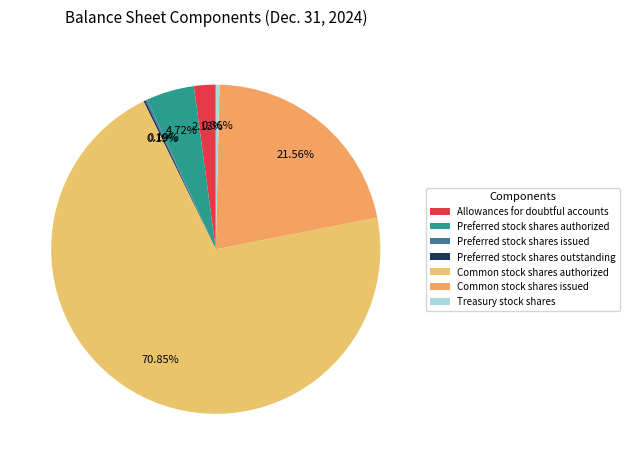

To the nearest percent, what is the difference between the largest and smallest slice percentages?

71%